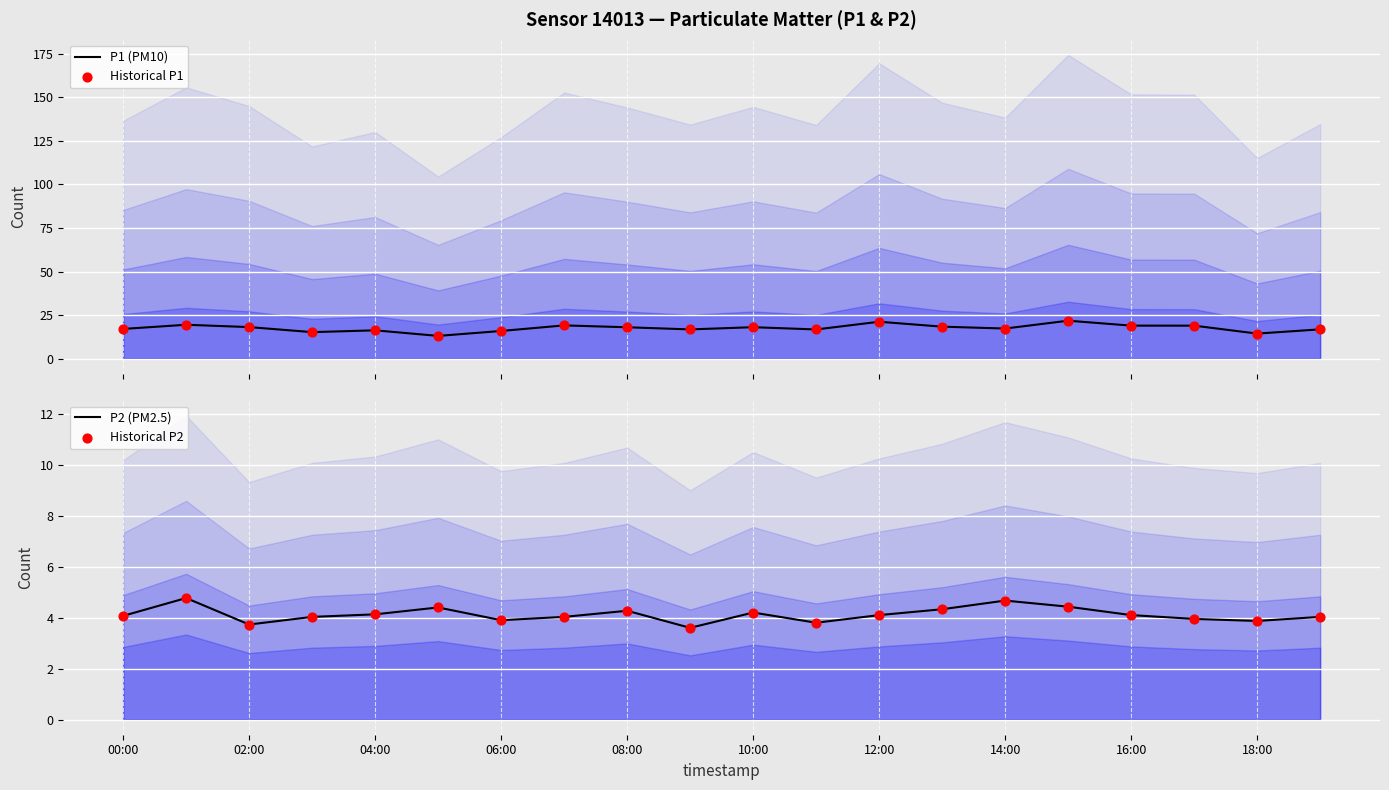

Which series reaches the minimum Y coordinate?

P2 (PM2.5)